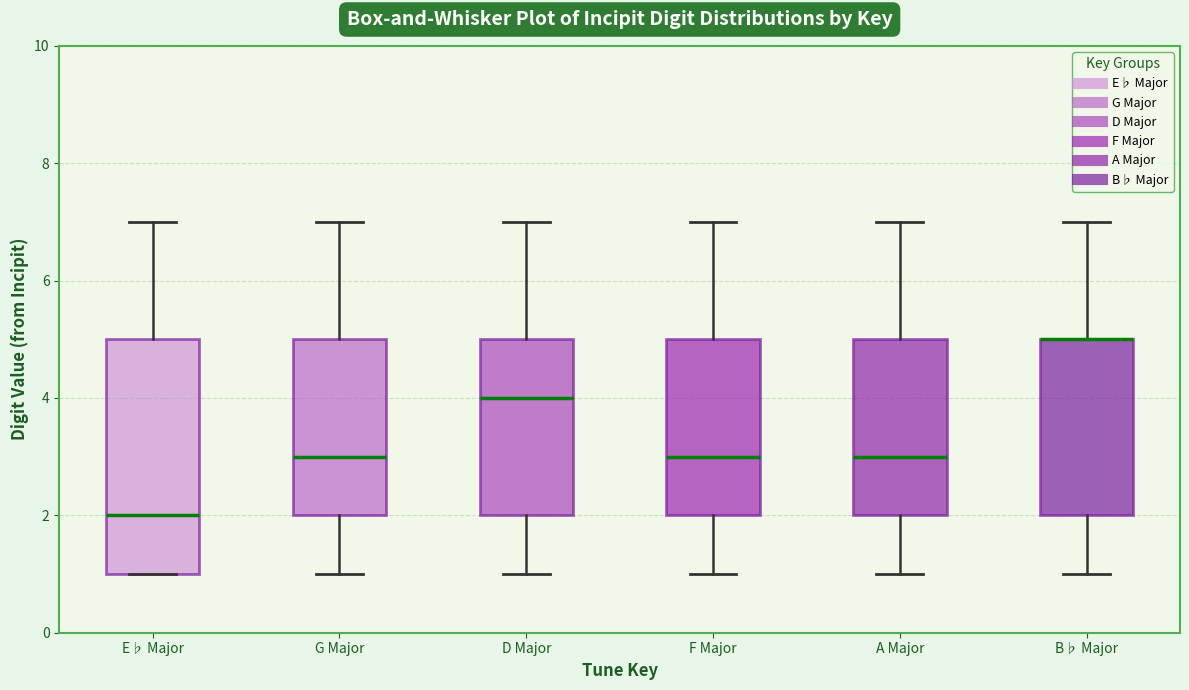

Comparing the boxes themselves (not the whiskers), which one is the tallest?

E♭ Major